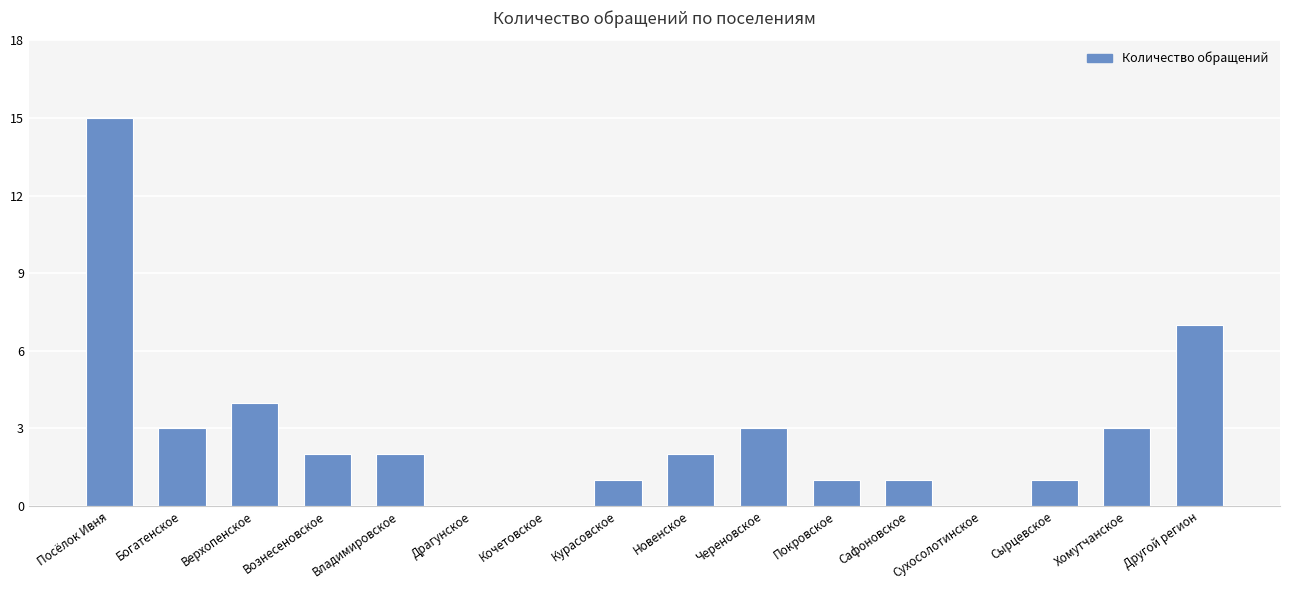

Where does the data first go above 2?

Посёлок Ивня